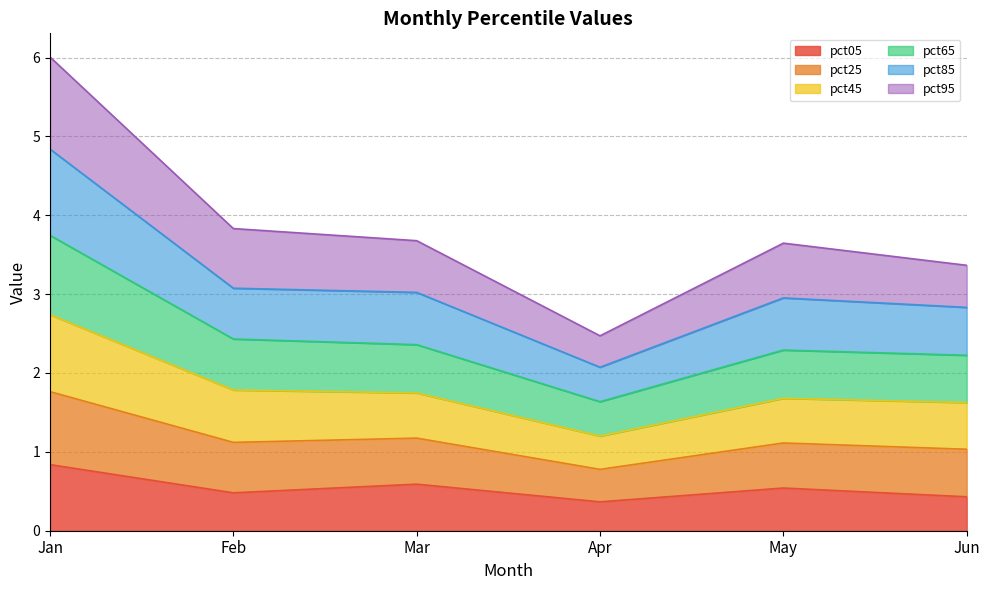

The pct05 series shows 0.8 at Jan. True or false?

True